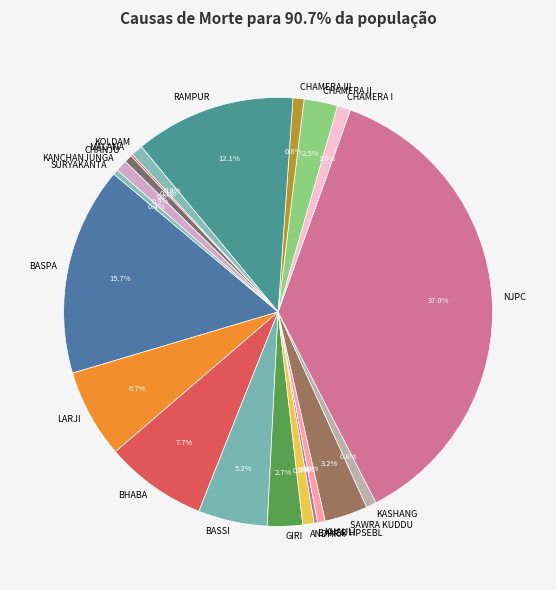

True or false: NJPC accounts for 27% of the total.

False